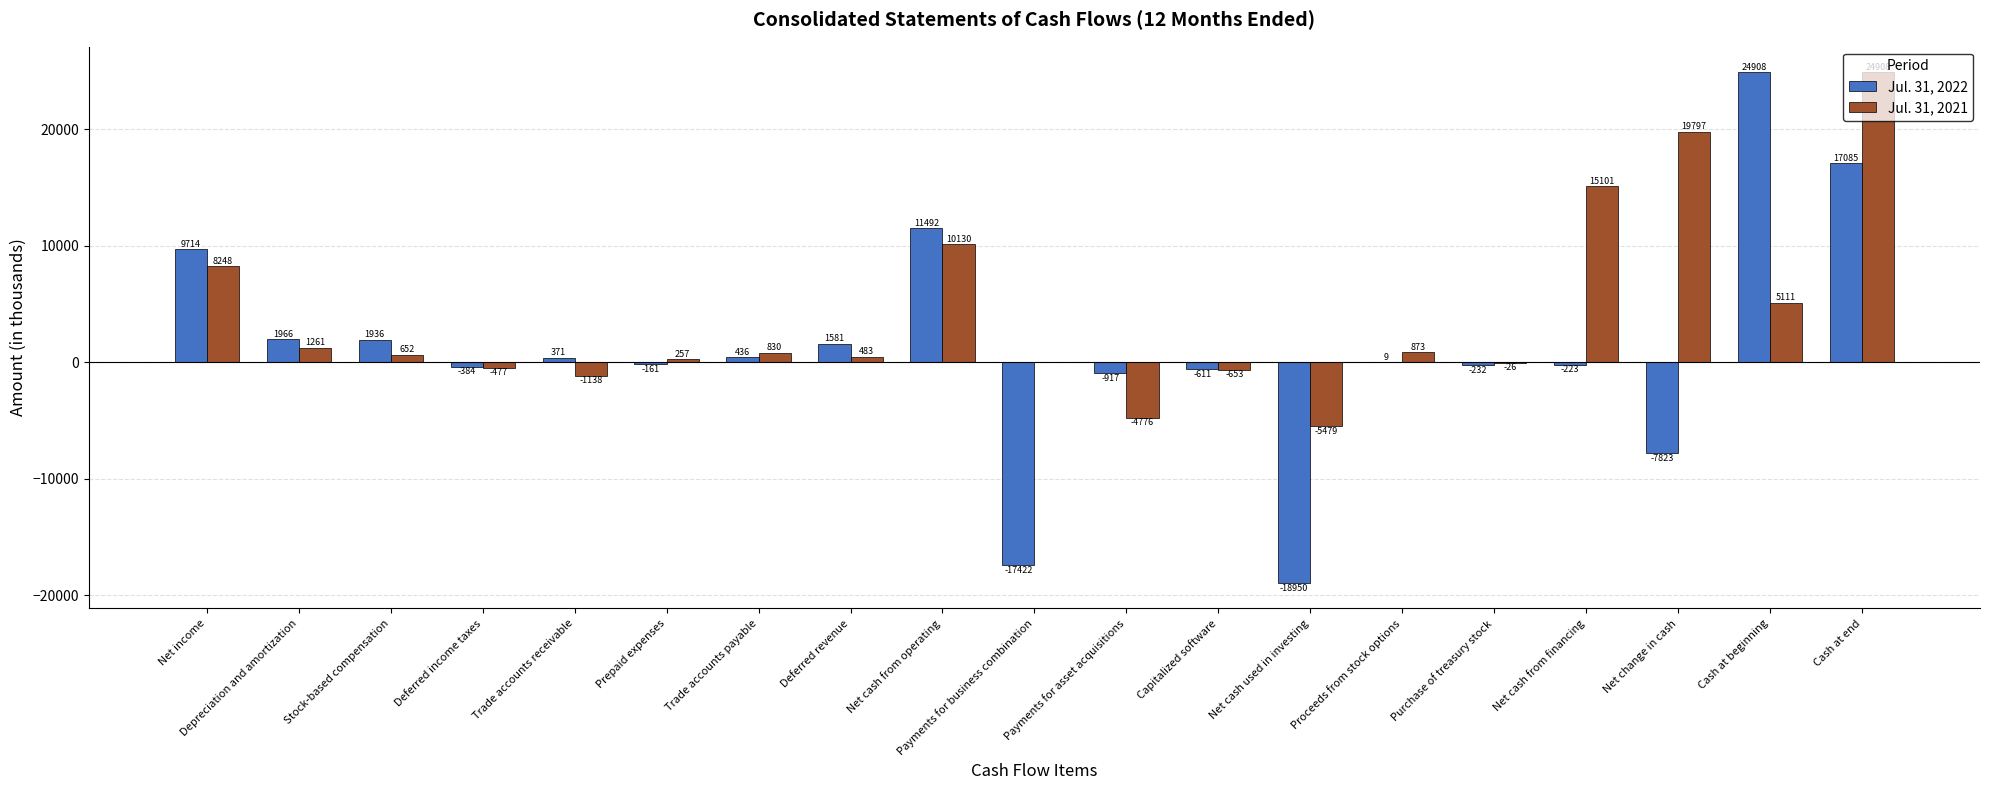

Count the number of categories in the chart.

19